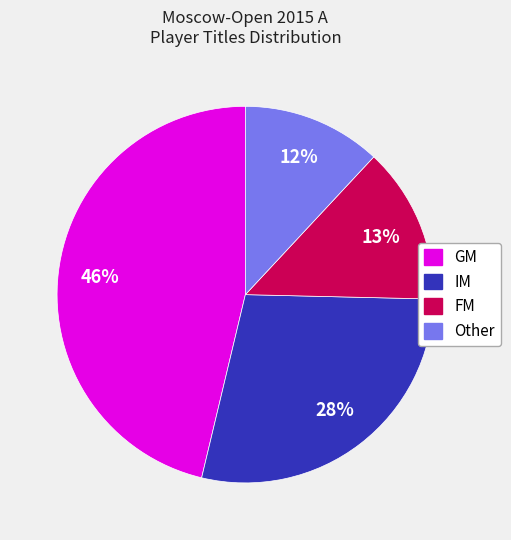

To the nearest percent, what is the difference between the largest and smallest slice percentages?

34%